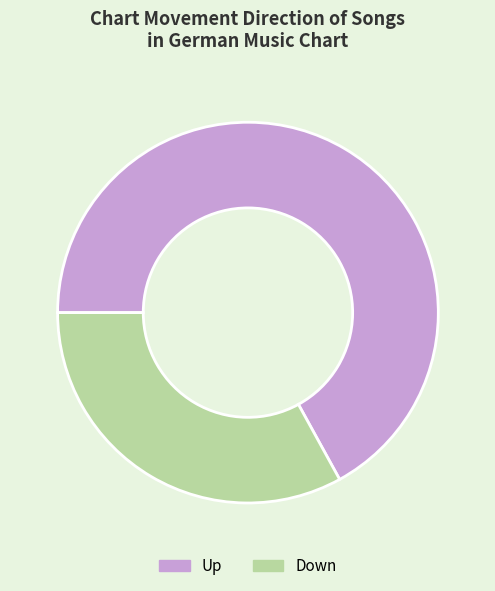

Is it true that Up is 52% of the pie?

False